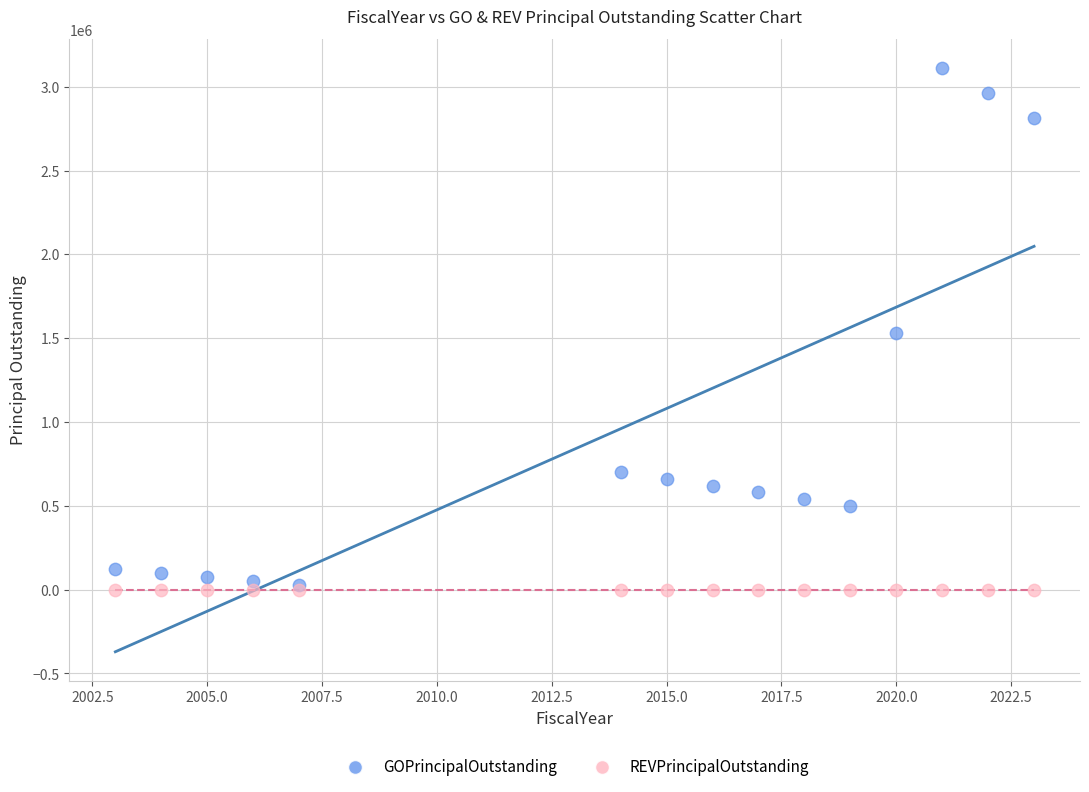

What are all the series names shown in the legend?

GOPrincipalOutstanding, REVPrincipalOutstanding